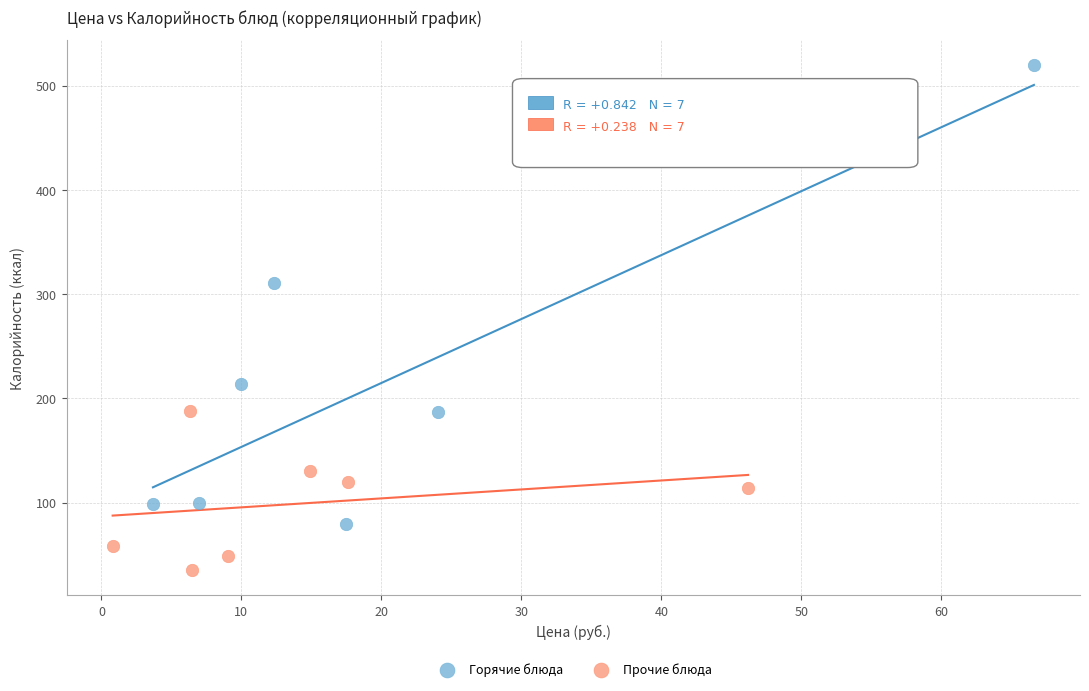

Which series has the largest Y range (max minus min)?

Горячие блюда